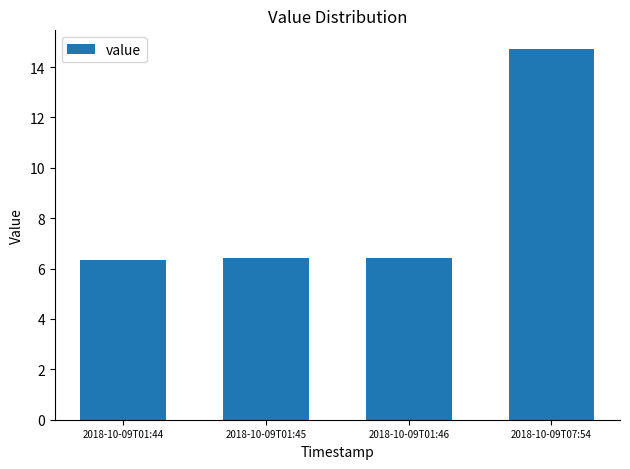

What is the maximum value shown in the chart?

14.7